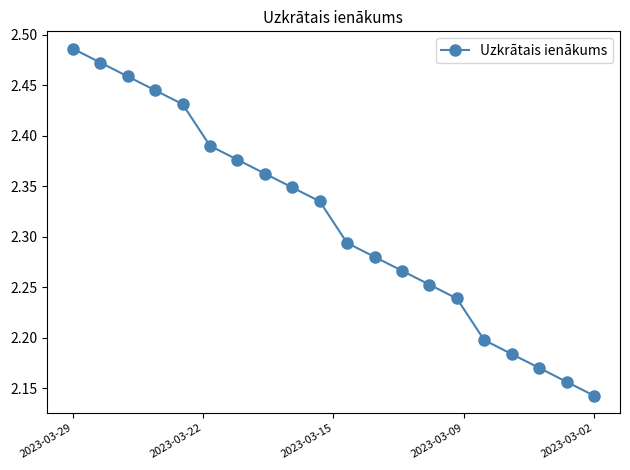

What is the difference between the maximum and minimum values?

0.3